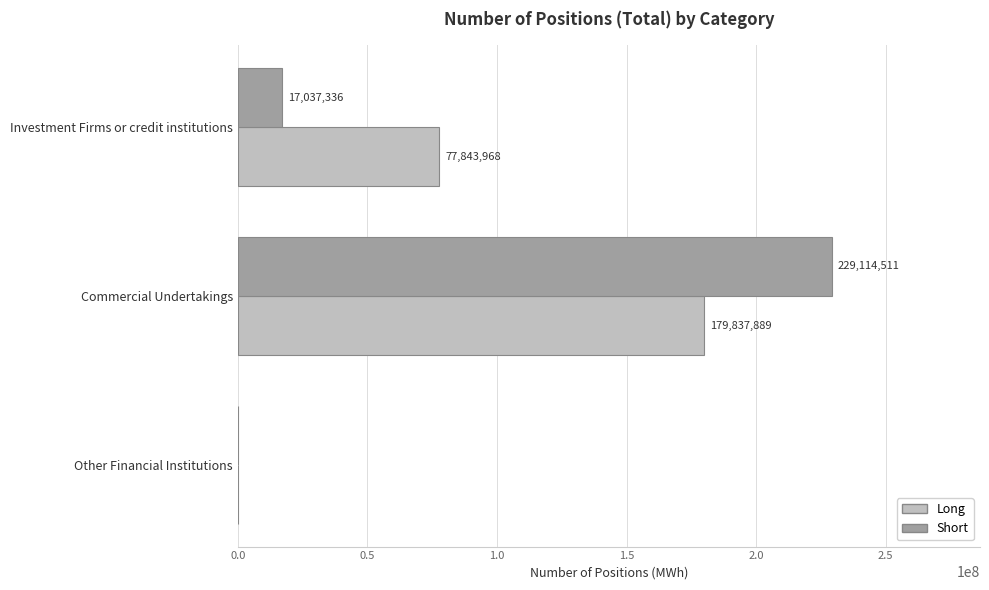

What is the sum of all Short values?

246151847